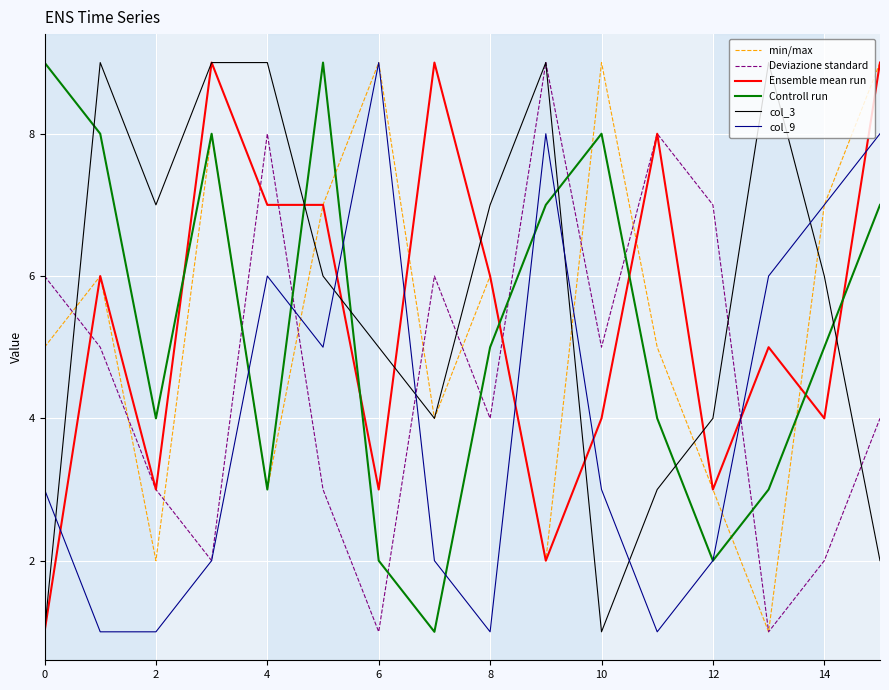

What is the maximum value shown in the chart?

9